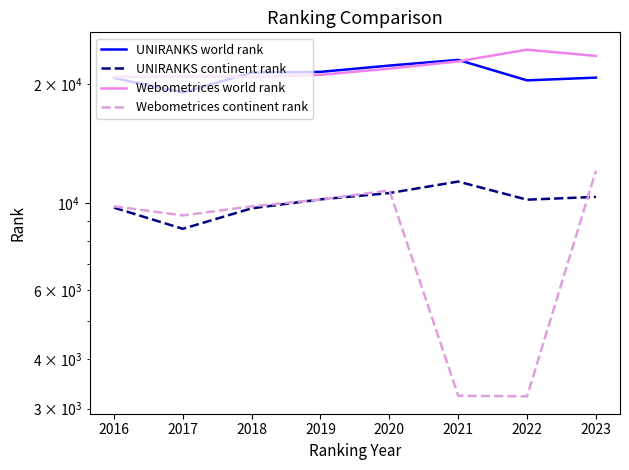

What is the value of the Webometrices world rank point at the 7th from the left?

24521